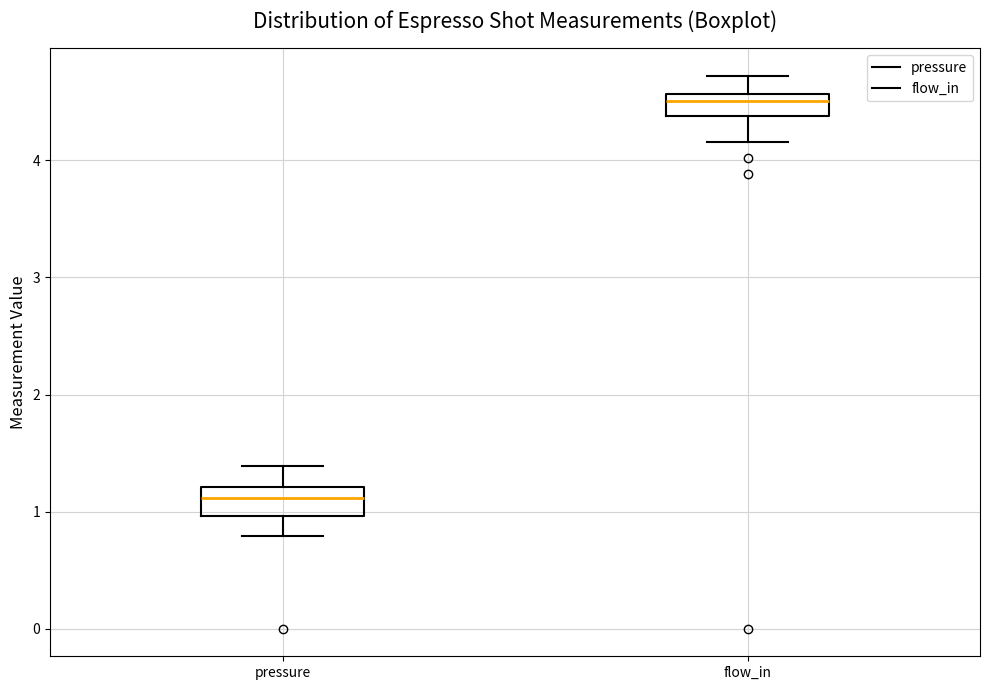

Reading left to right, read every box against the y-axis: the position of its median line, the range the box covers, and the ends of its whiskers. The values are not printed on the chart, so give them approximately, as read against the axis.

pressure: median 1.1, box 1.0 to 1.2, whiskers 0.8 to 1.4
flow_in: median 4.5, box 4.4 to 4.6, whiskers 4.2 to 4.7